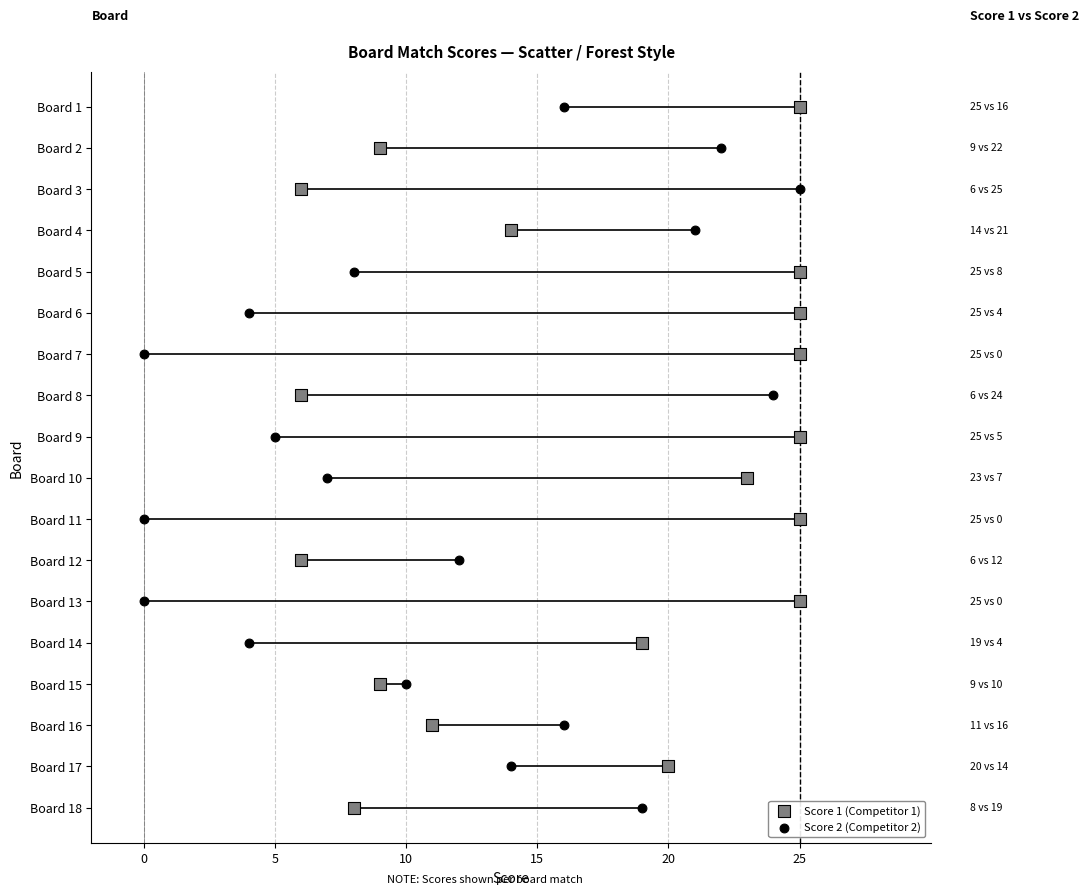

What are all the series names shown in the legend?

Score 1 (Competitor 1), Score 2 (Competitor 2)